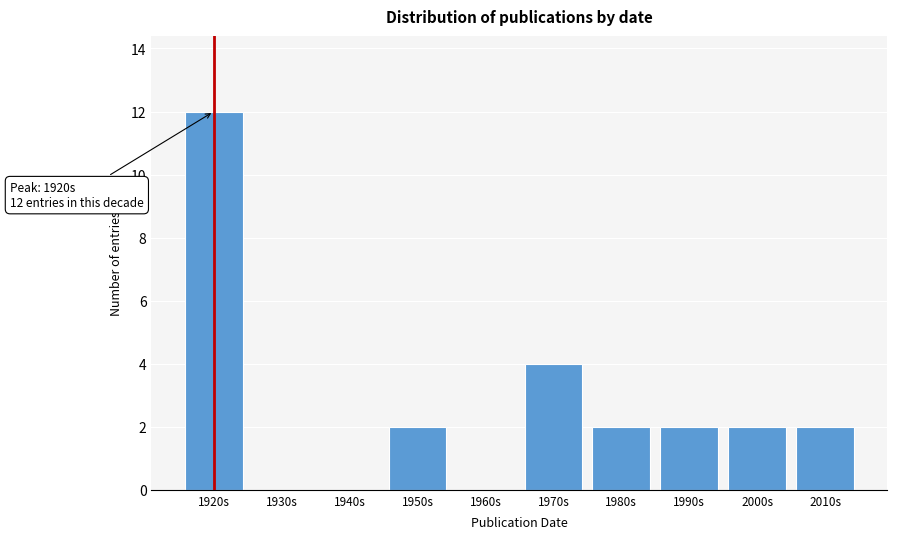

Reading left to right, extract all data points from this chart.

1920s=12	1930s=0	1940s=0	1950s=2	1960s=0	1970s=4	1980s=2	1990s=2	2000s=2	2010s=2